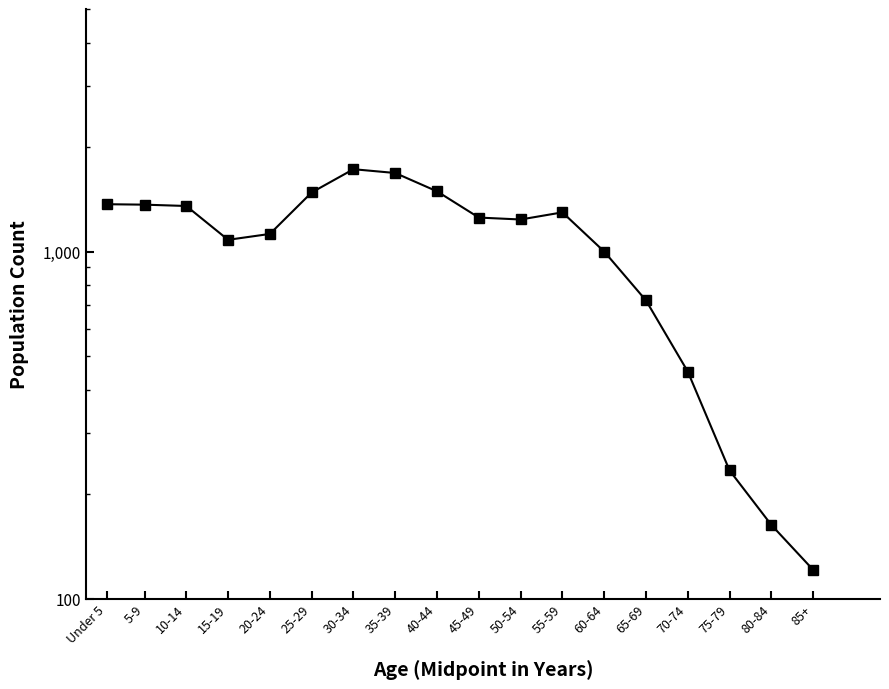

The value at 20-24 is 287. True or false?

False